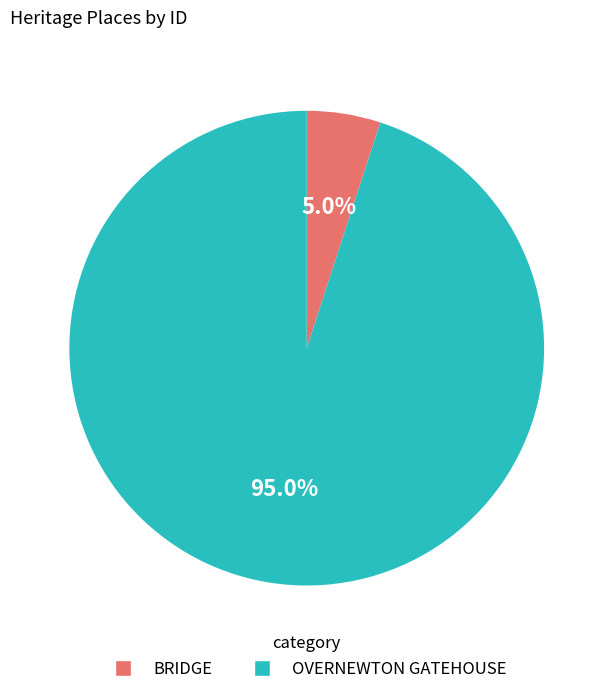

How many slices are in this pie chart?

2